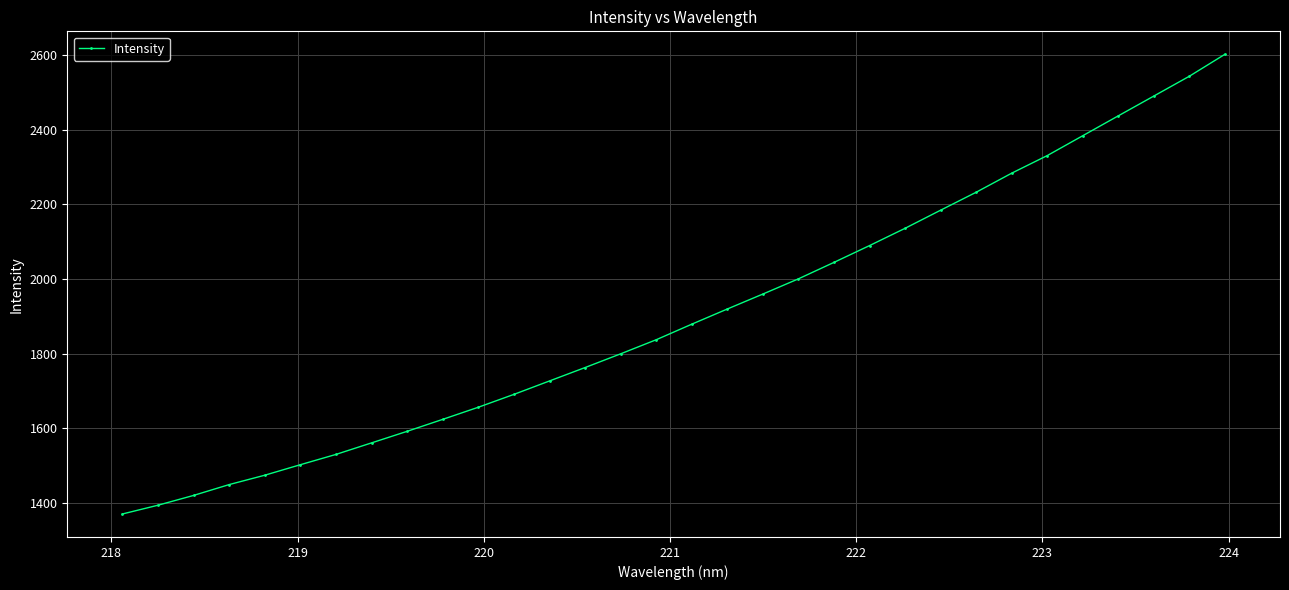

What is the smallest value displayed?

1370.5